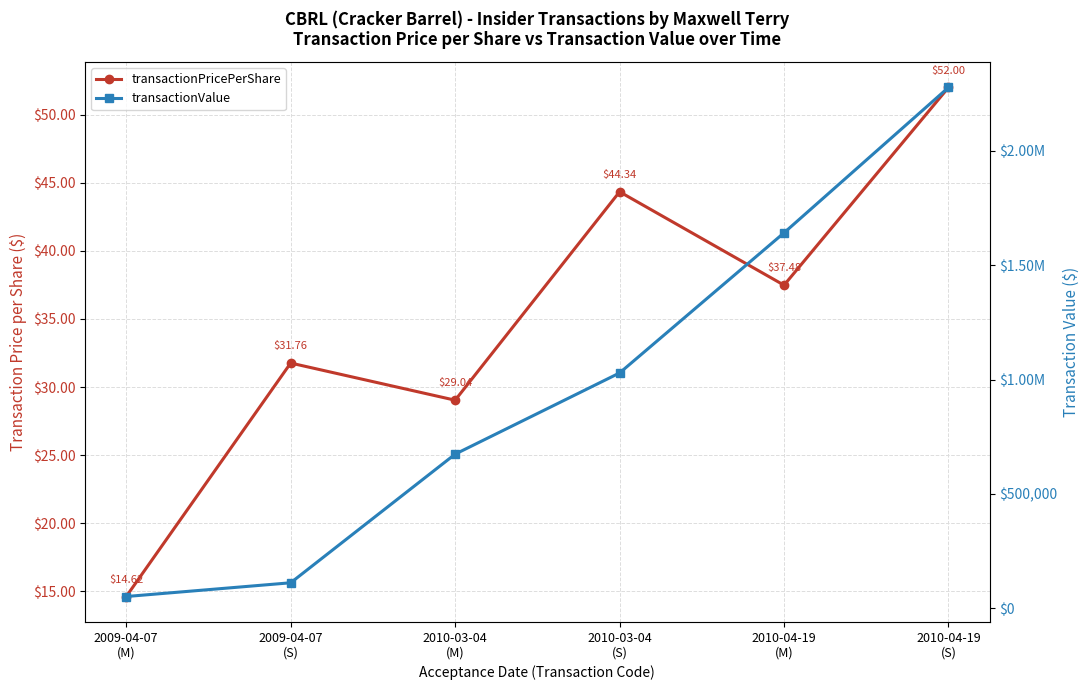

What is the spread (max minus min) of values at 2009-04-07
(M)?

51260.4